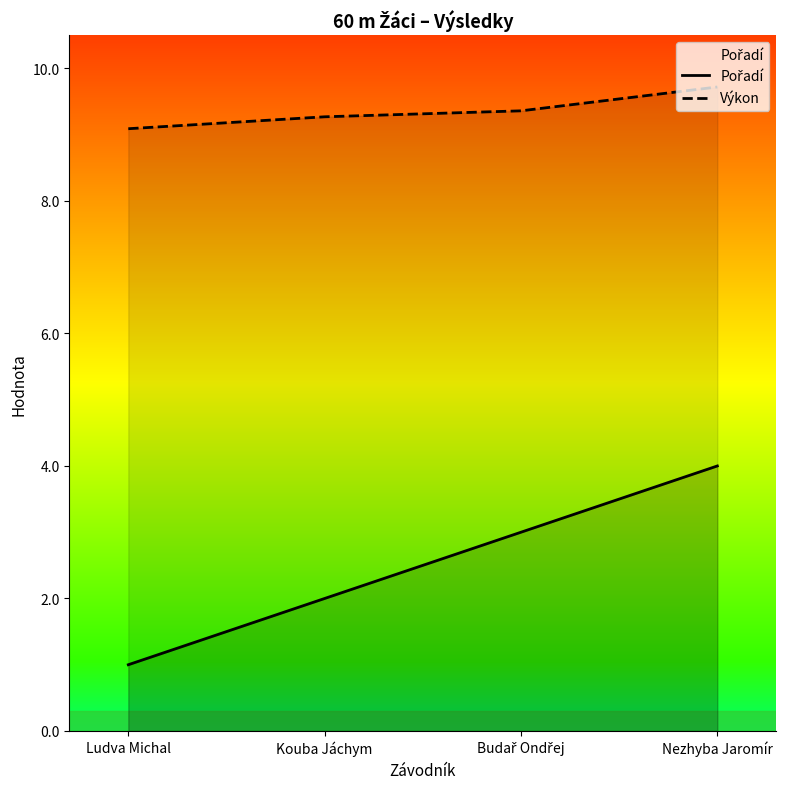

What is the minimum value for Pořadí?

1.0